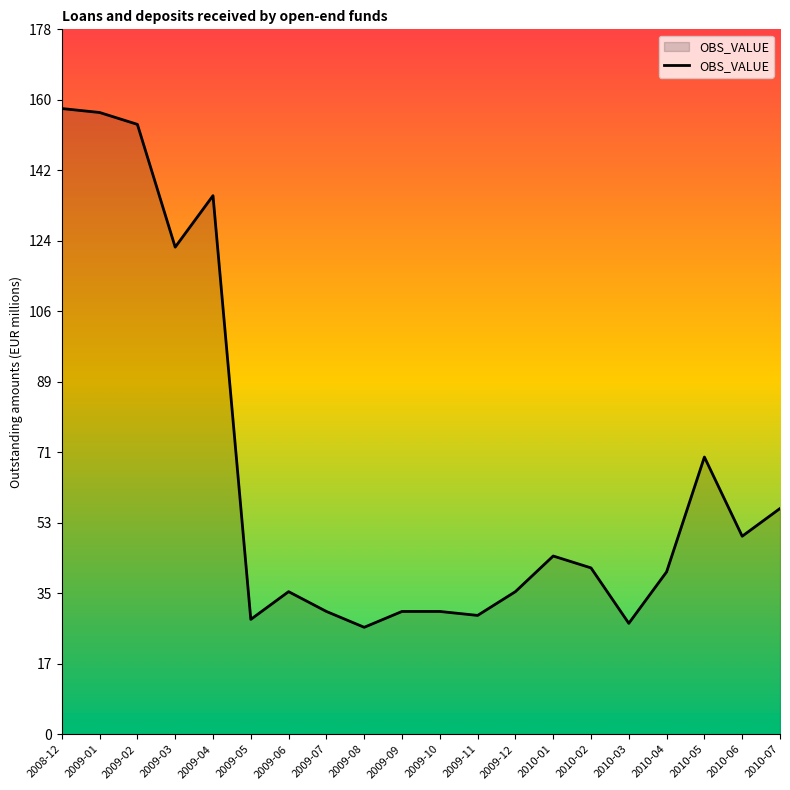

What is the smallest value displayed?

27